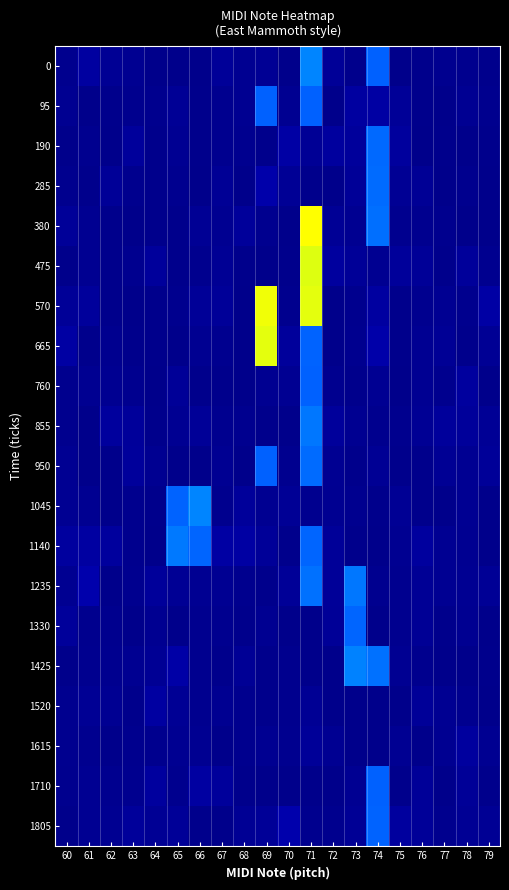

Reading left to right, what are all the values shown in this chart?

0: 60=0.0	61=0.1	62=0.0	63=0.0	64=0.0	65=0.0	66=0.0	67=0.0	68=0.0	69=0.0	70=0.0	71=0.6	72=0.0	73=0.0	74=0.5	75=0.0	76=0.0	77=0.0	78=0.0	79=0.0
95: 60=0.0	61=0.0	62=0.0	63=0.0	64=0.0	65=0.0	66=0.0	67=0.0	68=0.0	69=0.5	70=0.0	71=0.5	72=0.0	73=0.1	74=0.1	75=0.0	76=0.0	77=0.0	78=0.0	79=0.0
190: 60=0.0	61=0.0	62=0.0	63=0.0	64=0.0	65=0.0	66=0.0	67=0.0	68=0.0	69=0.0	70=0.1	71=0.0	72=0.1	73=0.0	74=0.5	75=0.0	76=0.0	77=0.0	78=0.0	79=0.0
285: 60=0.0	61=0.0	62=0.0	63=0.0	64=0.0	65=0.0	66=0.0	67=0.0	68=0.0	69=0.1	70=0.0	71=0.0	72=0.0	73=0.0	74=0.5	75=0.0	76=0.0	77=0.0	78=0.0	79=0.0
380: 60=0.0	61=0.0	62=0.0	63=0.0	64=0.0	65=0.0	66=0.0	67=0.0	68=0.0	69=0.0	70=0.0	71=1.0	72=0.0	73=0.0	74=0.5	75=0.0	76=0.0	77=0.0	78=0.0	79=0.0
475: 60=0.0	61=0.0	62=0.0	63=0.0	64=0.0	65=0.0	66=0.0	67=0.0	68=0.0	69=0.0	70=0.0	71=1.0	72=0.1	73=0.0	74=0.0	75=0.0	76=0.0	77=0.0	78=0.0	79=0.0
570: 60=0.0	61=0.0	62=0.0	63=0.0	64=0.0	65=0.0	66=0.0	67=0.0	68=0.0	69=1.0	70=0.0	71=1.0	72=0.0	73=0.0	74=0.1	75=0.0	76=0.0	77=0.0	78=0.0	79=0.1
665: 60=0.1	61=0.0	62=0.0	63=0.0	64=0.0	65=0.0	66=0.0	67=0.0	68=0.0	69=1.0	70=0.0	71=0.5	72=0.0	73=0.0	74=0.1	75=0.0	76=0.0	77=0.0	78=0.0	79=0.0
760: 60=0.0	61=0.0	62=0.0	63=0.0	64=0.0	65=0.0	66=0.0	67=0.0	68=0.0	69=0.0	70=0.0	71=0.5	72=0.0	73=0.0	74=0.0	75=0.0	76=0.0	77=0.0	78=0.1	79=0.0
855: 60=0.0	61=0.0	62=0.0	63=0.0	64=0.0	65=0.0	66=0.0	67=0.0	68=0.0	69=0.0	70=0.0	71=0.5	72=0.0	73=0.0	74=0.0	75=0.0	76=0.0	77=0.0	78=0.0	79=0.0
950: 60=0.0	61=0.0	62=0.0	63=0.0	64=0.0	65=0.0	66=0.0	67=0.0	68=0.0	69=0.5	70=0.0	71=0.5	72=0.0	73=0.0	74=0.0	75=0.0	76=0.0	77=0.0	78=0.0	79=0.0
1045: 60=0.0	61=0.0	62=0.0	63=0.0	64=0.0	65=0.5	66=0.6	67=0.0	68=0.0	69=0.0	70=0.0	71=0.0	72=0.0	73=0.0	74=0.0	75=0.0	76=0.0	77=0.0	78=0.0	79=0.0
1140: 60=0.1	61=0.1	62=0.0	63=0.0	64=0.0	65=0.5	66=0.5	67=0.1	68=0.1	69=0.0	70=0.0	71=0.5	72=0.0	73=0.0	74=0.0	75=0.0	76=0.1	77=0.0	78=0.0	79=0.0
1235: 60=0.0	61=0.1	62=0.0	63=0.0	64=0.0	65=0.0	66=0.0	67=0.0	68=0.0	69=0.0	70=0.0	71=0.5	72=0.0	73=0.5	74=0.0	75=0.0	76=0.0	77=0.0	78=0.0	79=0.0
1330: 60=0.0	61=0.0	62=0.0	63=0.0	64=0.0	65=0.0	66=0.0	67=0.0	68=0.0	69=0.0	70=0.0	71=0.0	72=0.0	73=0.5	74=0.0	75=0.0	76=0.0	77=0.0	78=0.0	79=0.0
1425: 60=0.0	61=0.0	62=0.0	63=0.0	64=0.0	65=0.1	66=0.0	67=0.0	68=0.0	69=0.0	70=0.0	71=0.0	72=0.0	73=0.6	74=0.5	75=0.0	76=0.0	77=0.0	78=0.0	79=0.0
1520: 60=0.0	61=0.0	62=0.0	63=0.0	64=0.1	65=0.0	66=0.0	67=0.0	68=0.0	69=0.0	70=0.0	71=0.0	72=0.0	73=0.0	74=0.0	75=0.0	76=0.0	77=0.0	78=0.0	79=0.0
1615: 60=0.0	61=0.0	62=0.0	63=0.0	64=0.0	65=0.0	66=0.0	67=0.0	68=0.0	69=0.0	70=0.0	71=0.0	72=0.0	73=0.0	74=0.0	75=0.0	76=0.0	77=0.0	78=0.1	79=0.0
1710: 60=0.0	61=0.0	62=0.0	63=0.0	64=0.1	65=0.0	66=0.1	67=0.0	68=0.0	69=0.0	70=0.0	71=0.0	72=0.0	73=0.0	74=0.5	75=0.0	76=0.0	77=0.0	78=0.0	79=0.0
1805: 60=0.0	61=0.0	62=0.0	63=0.0	64=0.0	65=0.0	66=0.0	67=0.0	68=0.0	69=0.0	70=0.1	71=0.0	72=0.0	73=0.0	74=0.5	75=0.1	76=0.0	77=0.0	78=0.0	79=0.0